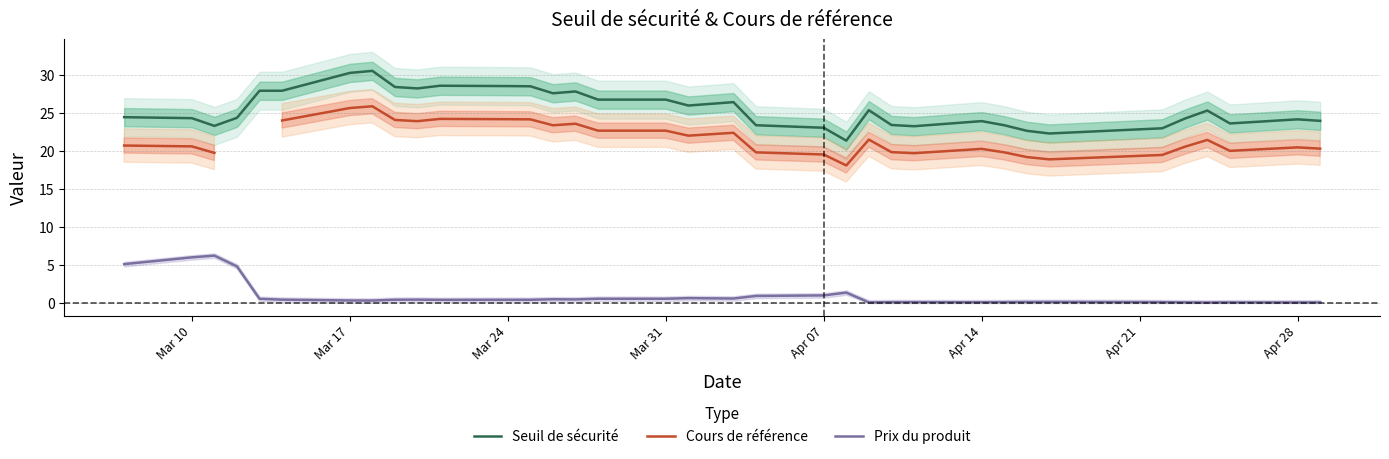

What is the lowest value of the Seuil de sécurité series?

21.4